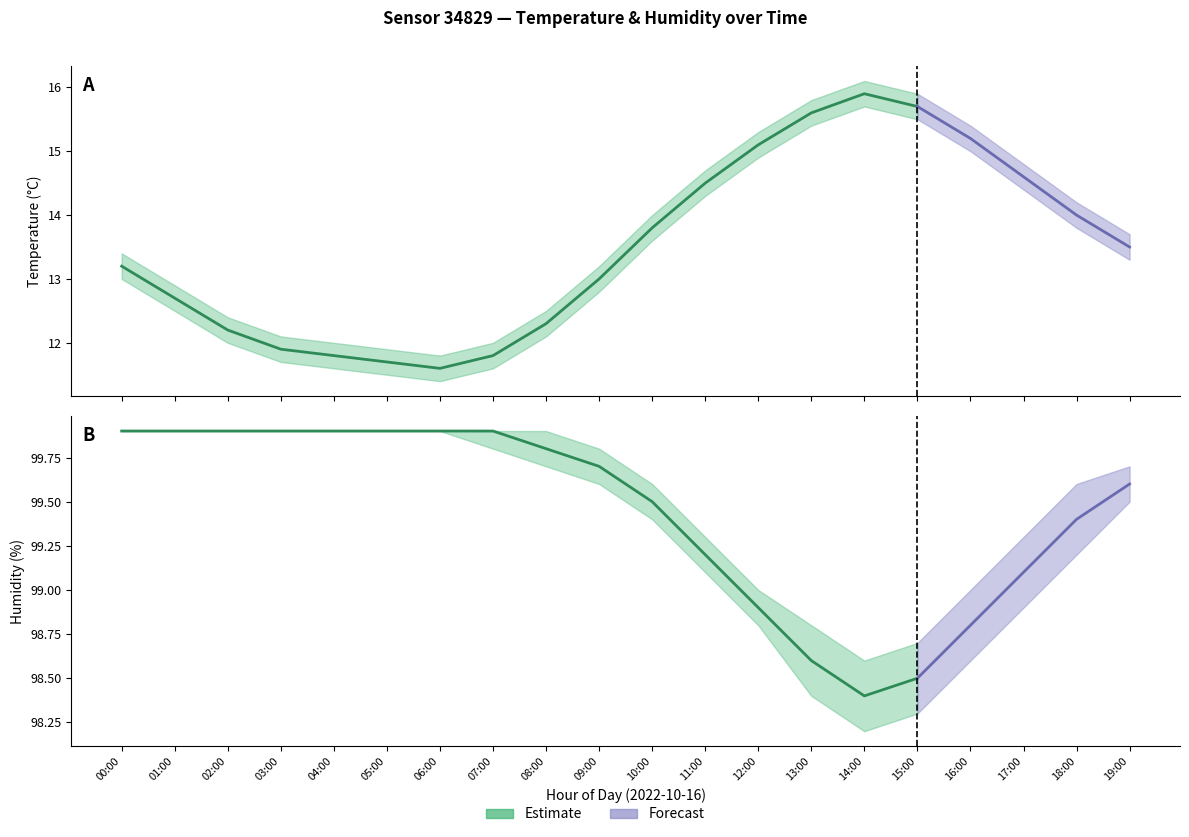

At how many categories does at least one series exceed 11?

20